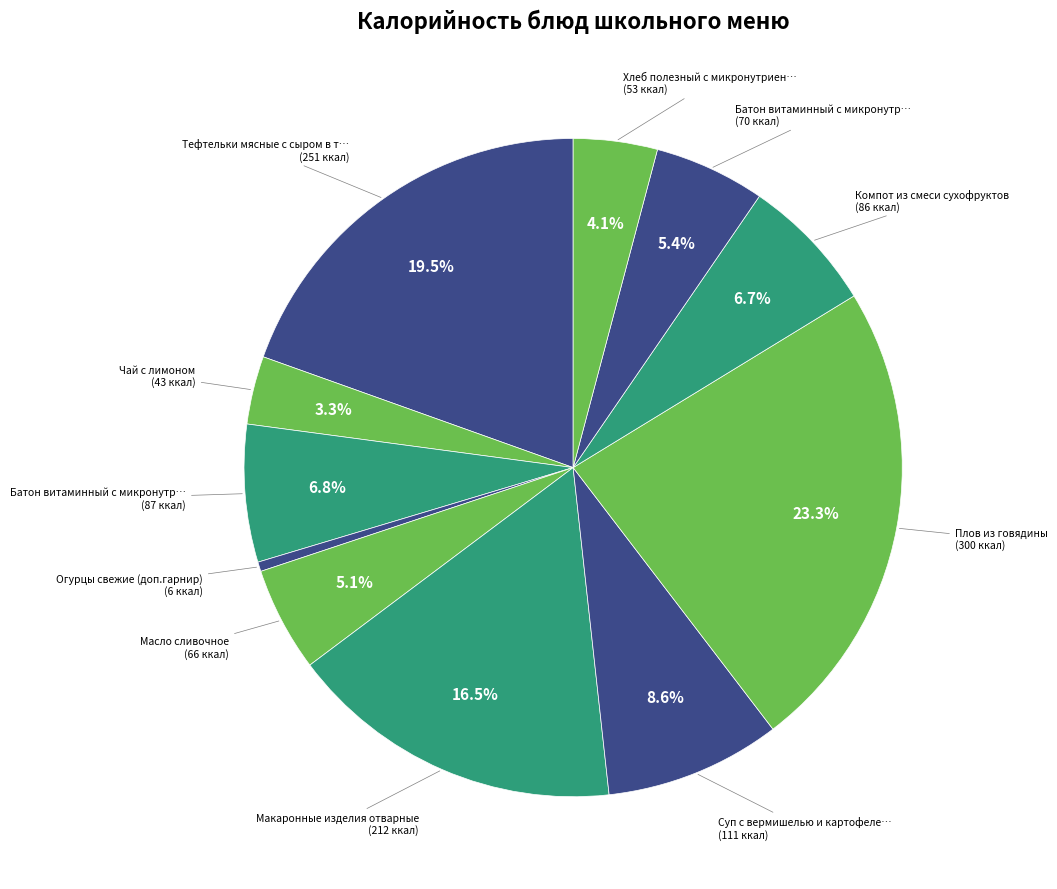

Which category has the biggest portion of the pie?

Плов из говядины